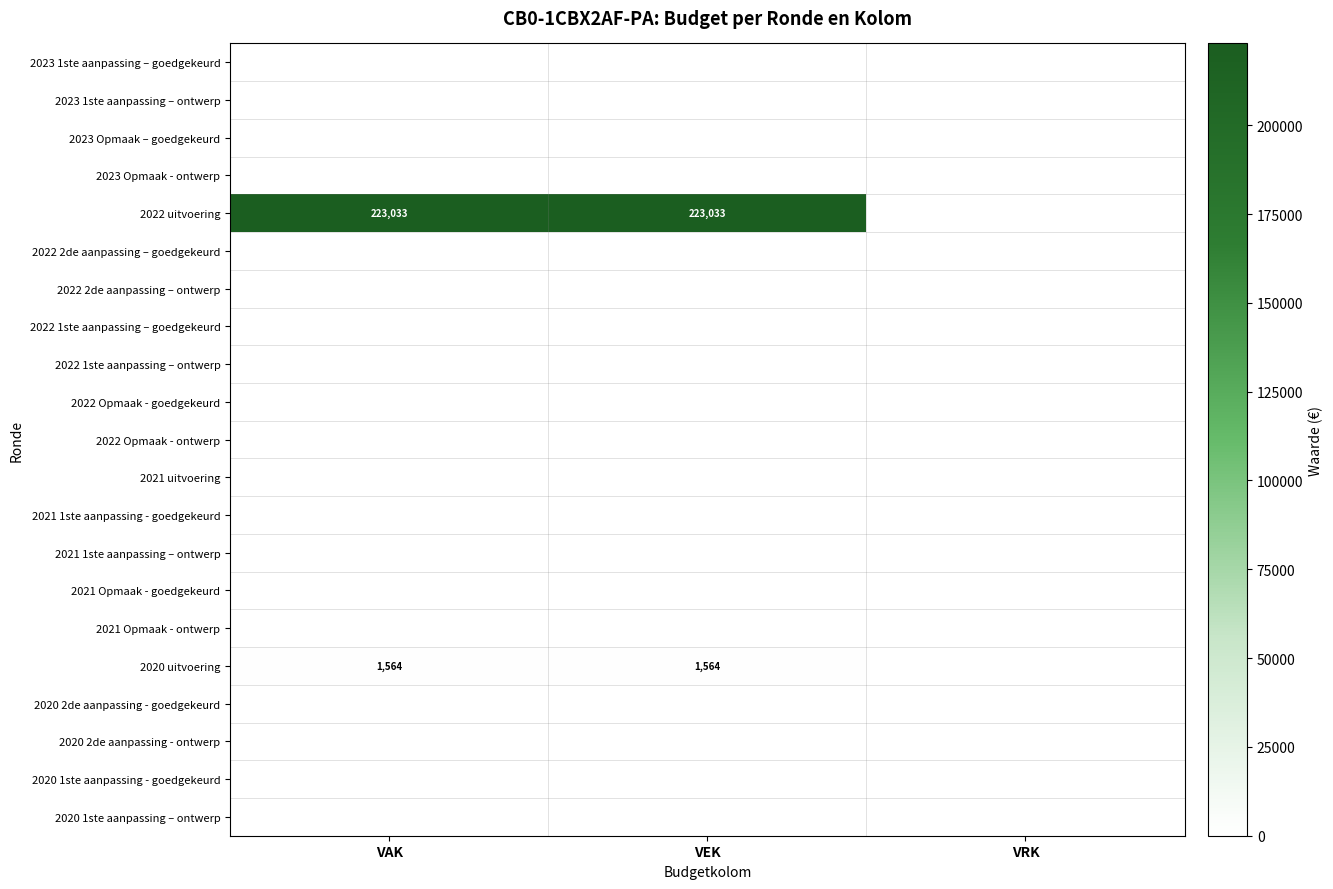

Is the value of 2022 uitvoering at VEK greater than the value of 2022 1ste aanpassing – ontwerp at VAK?

Yes